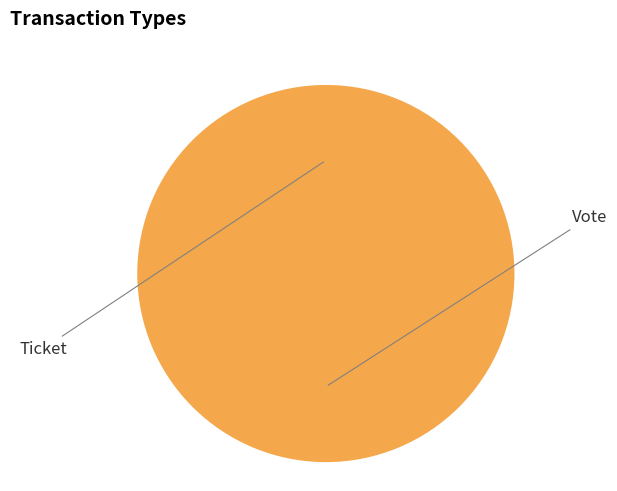

To the nearest percent, what is the average slice percentage?

50%